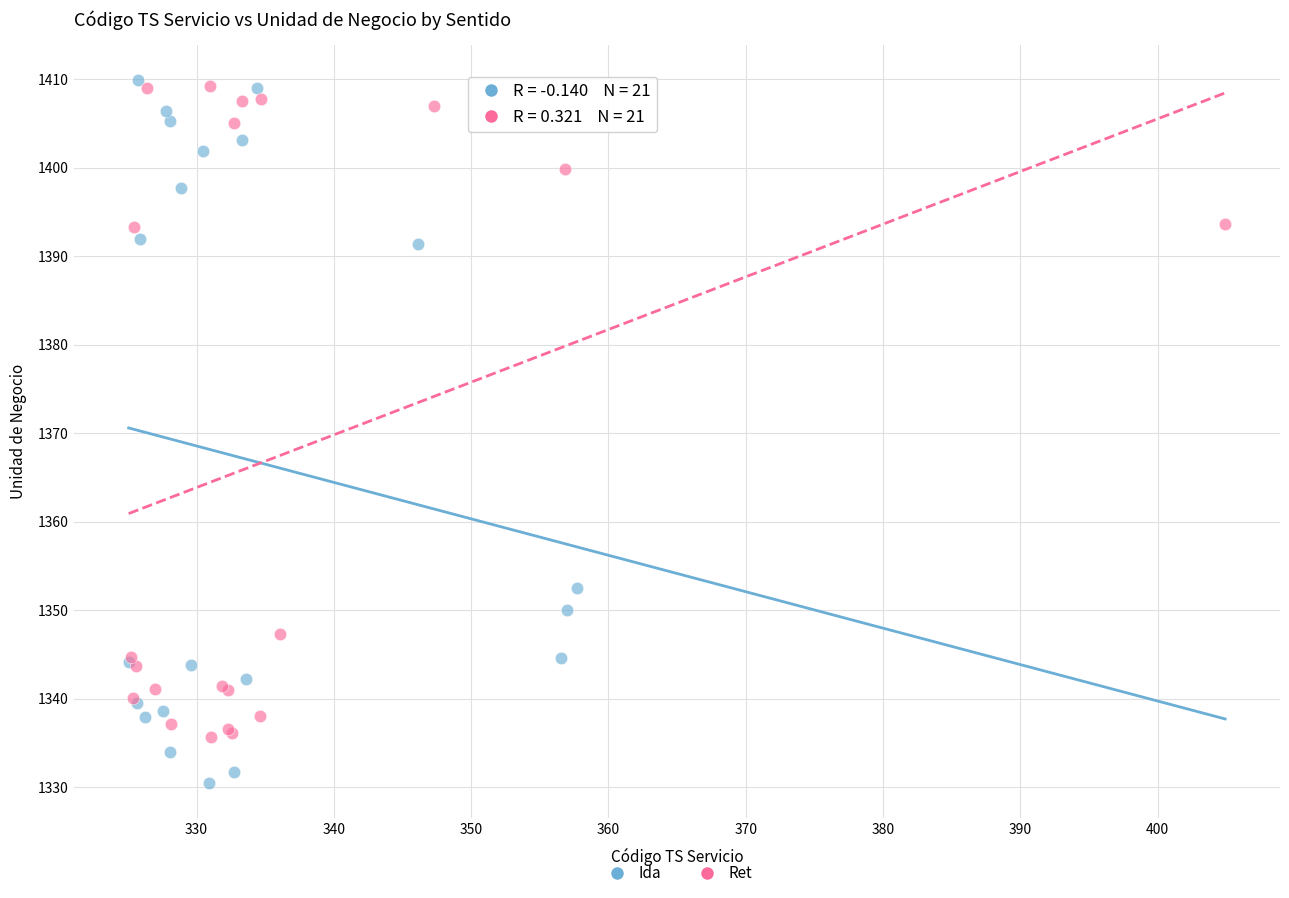

Which series contains the lowest Y value?

Ida